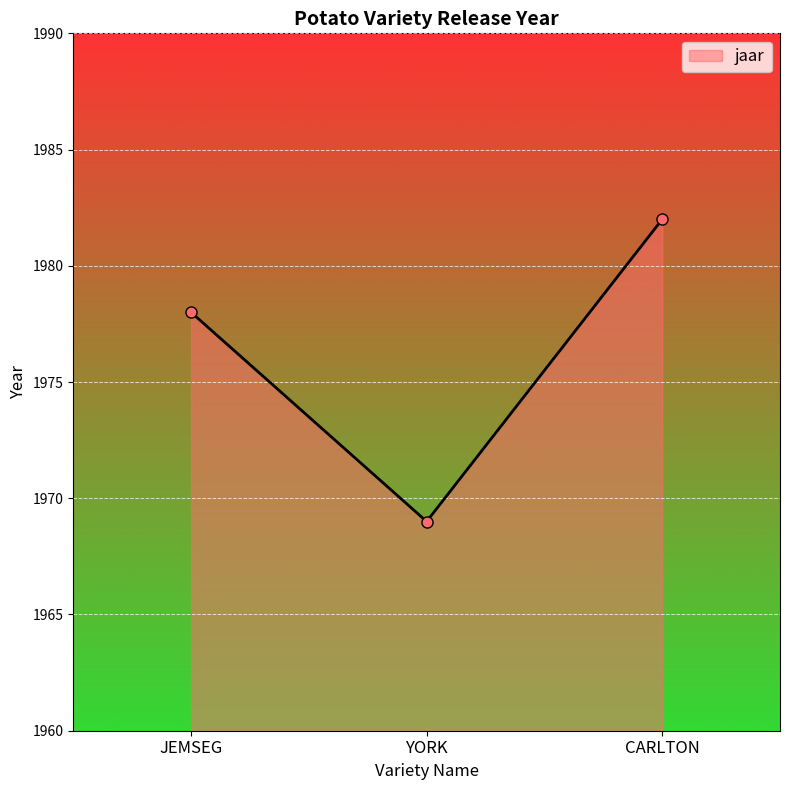

At which category does the chart reach its peak across all series?

CARLTON